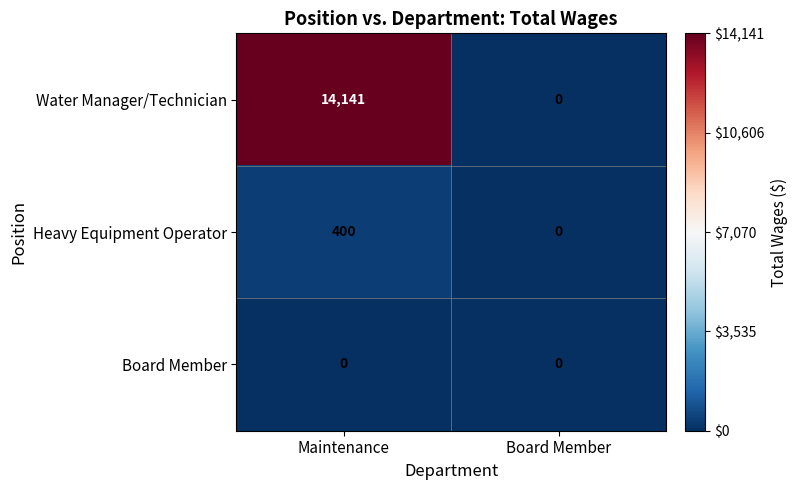

Which series has the widest spread of values?

Water Manager/Technician